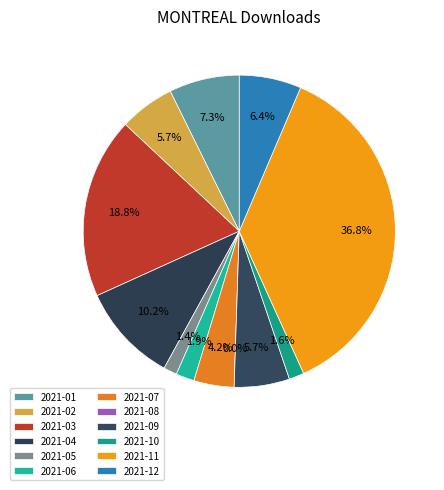

To the nearest percent, what percentage of the pie is 2021-02?

6%